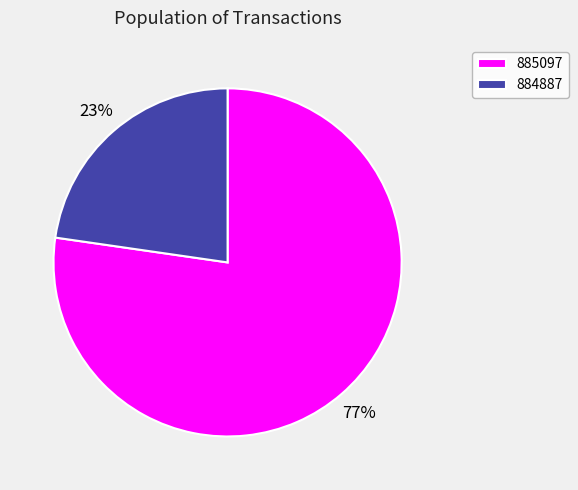

Combined, do 885097 and 884887 account for over 50%?

Yes